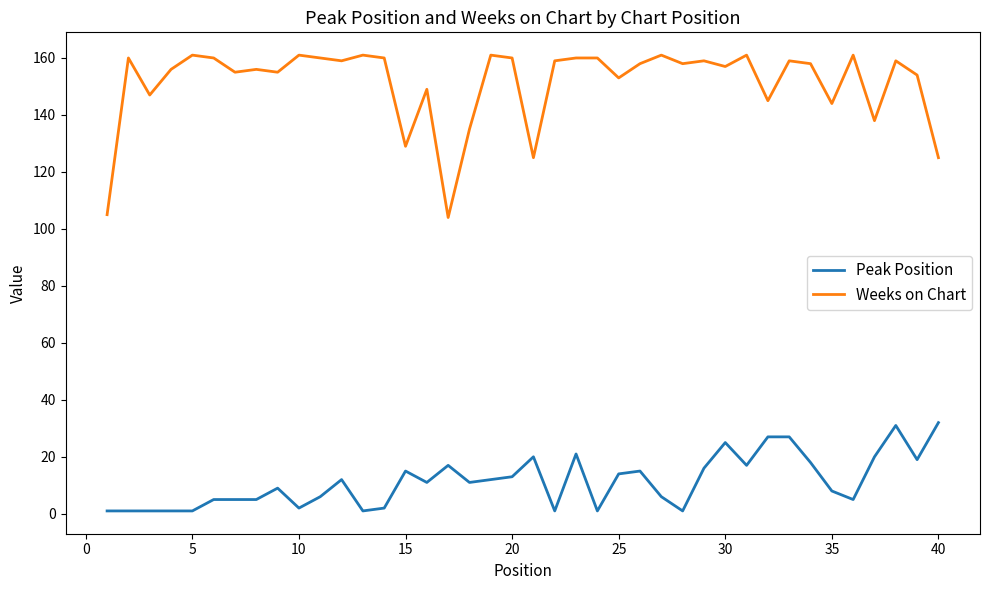

How many lines are shown in the chart?

2